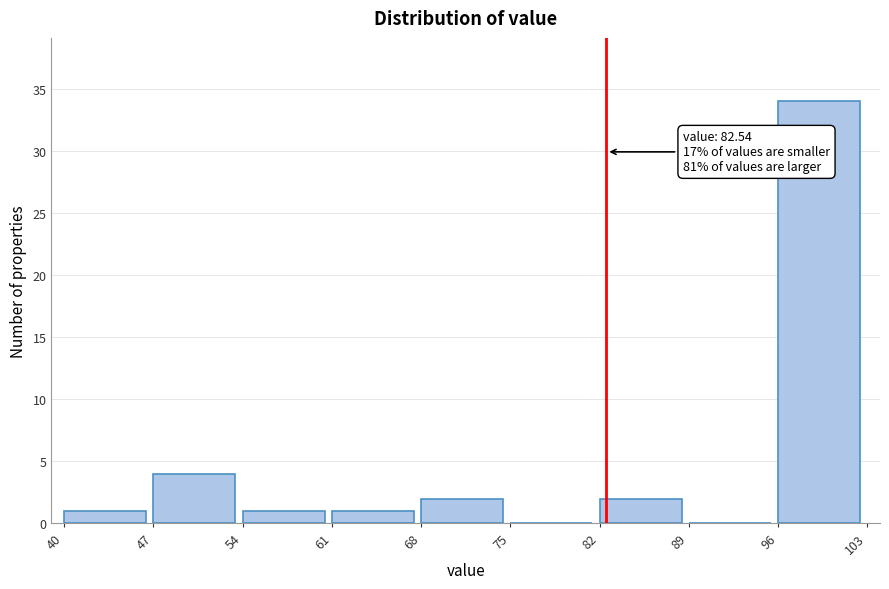

Over which range of the x-axis is the bar tallest?

96 to 103